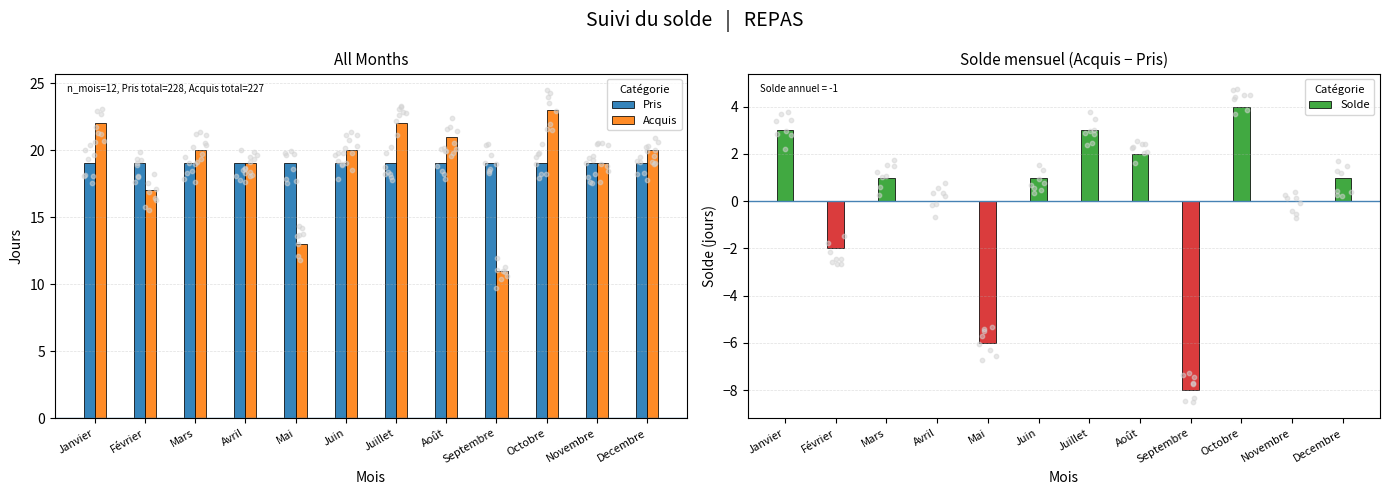

At which category is the sum across all series the highest?

Octobre